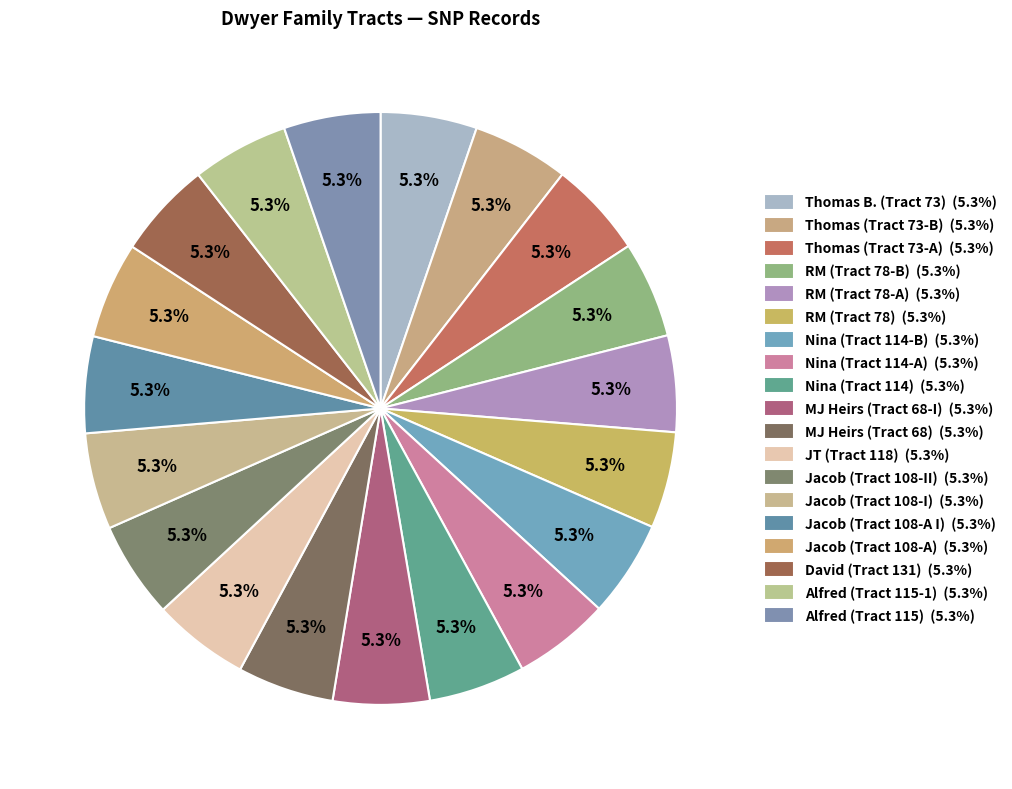

What is the ratio of the value at Thomas (Tract 73-A) to the value at David (Tract 131)?

1.0